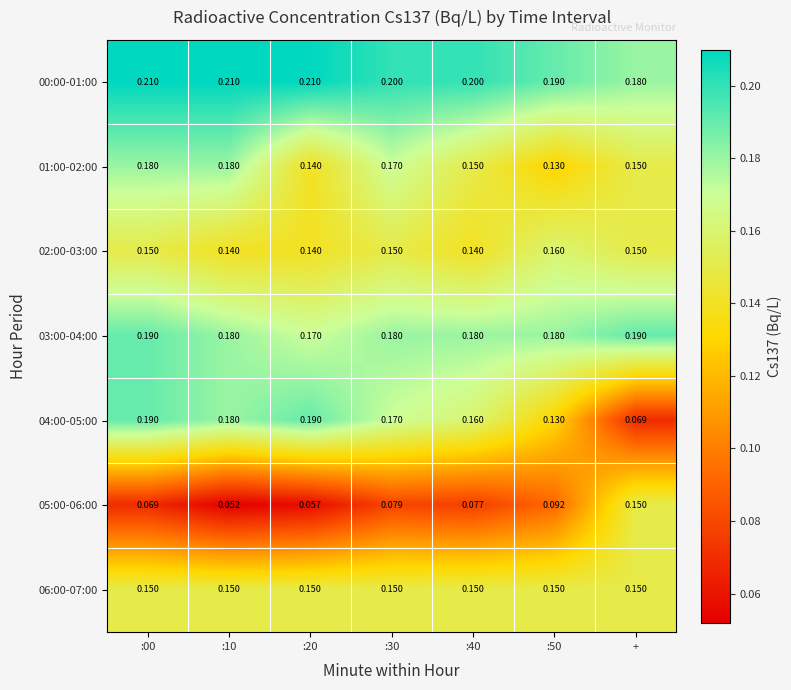

Which series has the largest range (max minus min)?

04:00-05:00